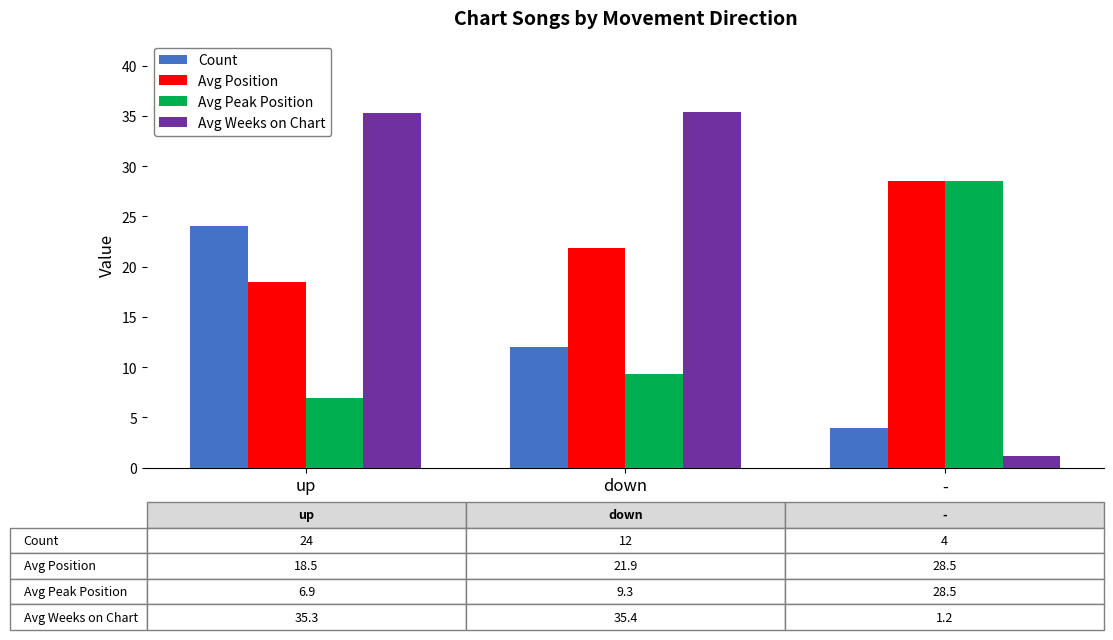

What is the difference between the maximum and minimum values in the Avg Weeks on Chart series?

34.2